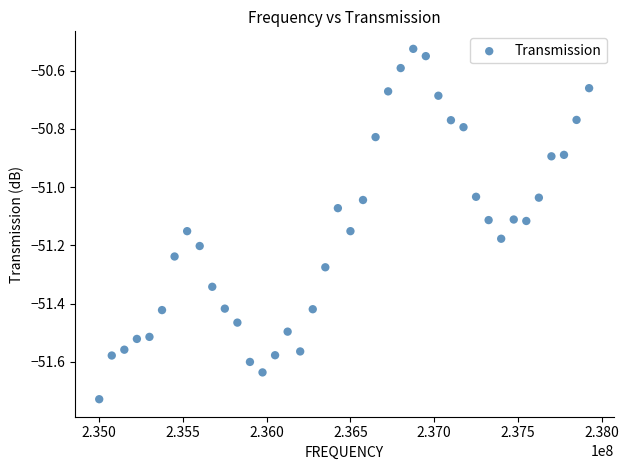

What is the range of X values (max minus min)?

2925000.0